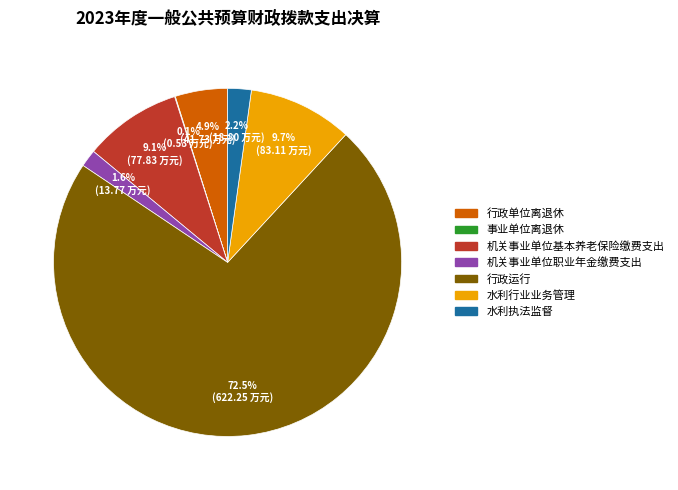

To the nearest percent, what is the average slice percentage?

14%